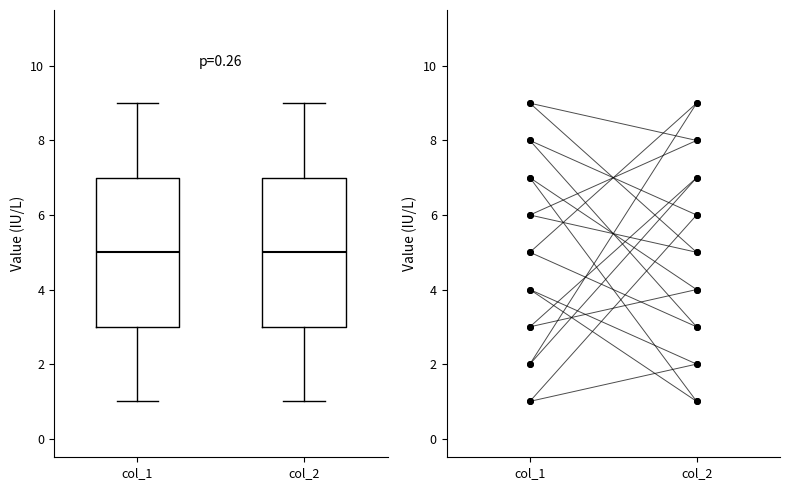

Where does the upper whisker of the box for col_2 end on the y-axis? The values are not printed on the chart, so give them approximately, as read against the axis.

9